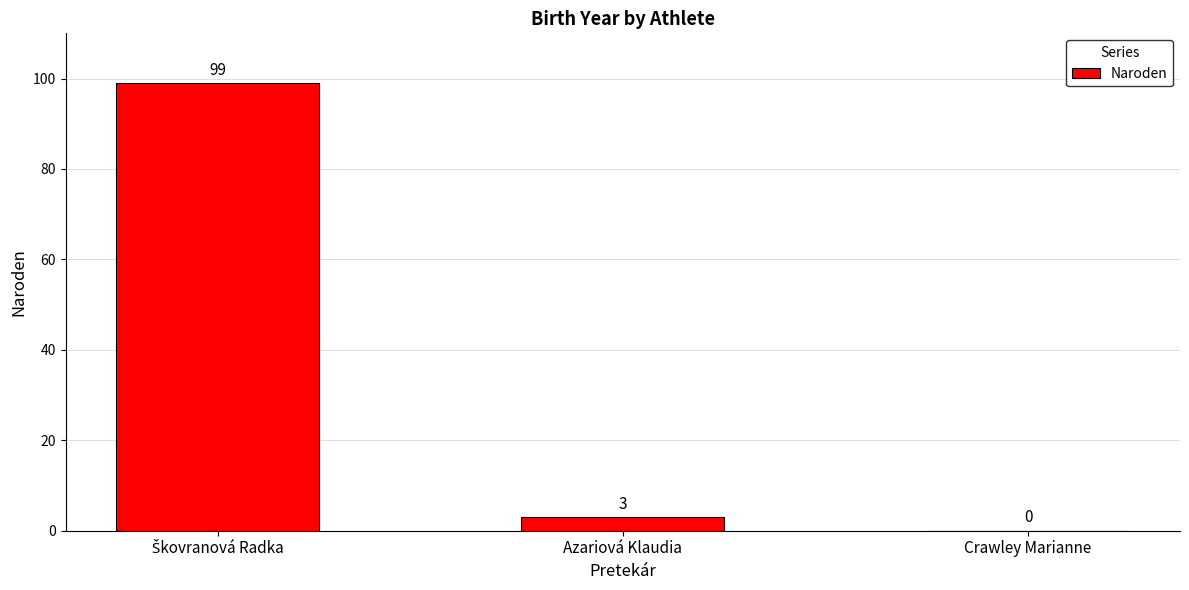

At which label is the value closest to 49?

Azariová Klaudia